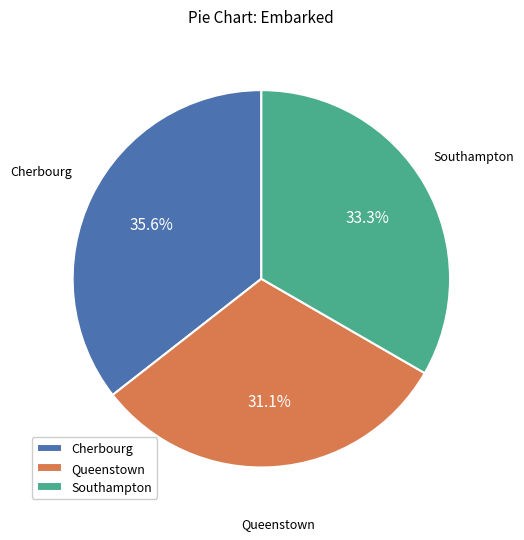

What is the total percentage of Queenstown and Southampton?

64.4%